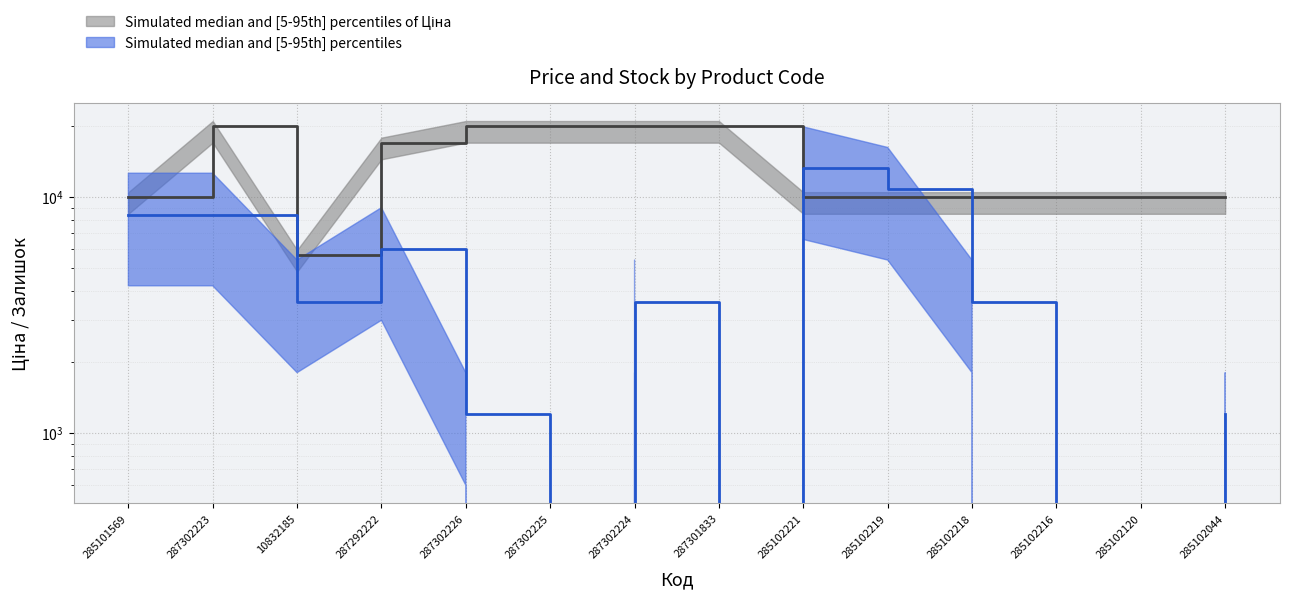

What is the spread (max minus min) of values at 287302224?

16364.2